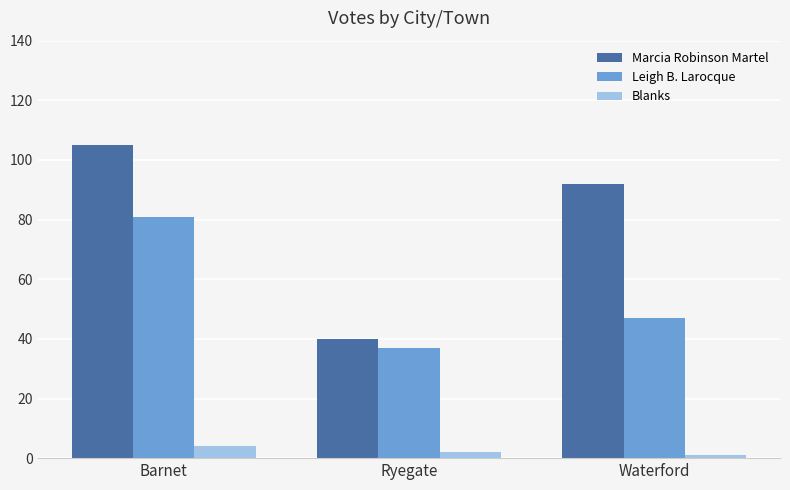

What is the difference between the maximum and second lowest values in the Blanks series?

2